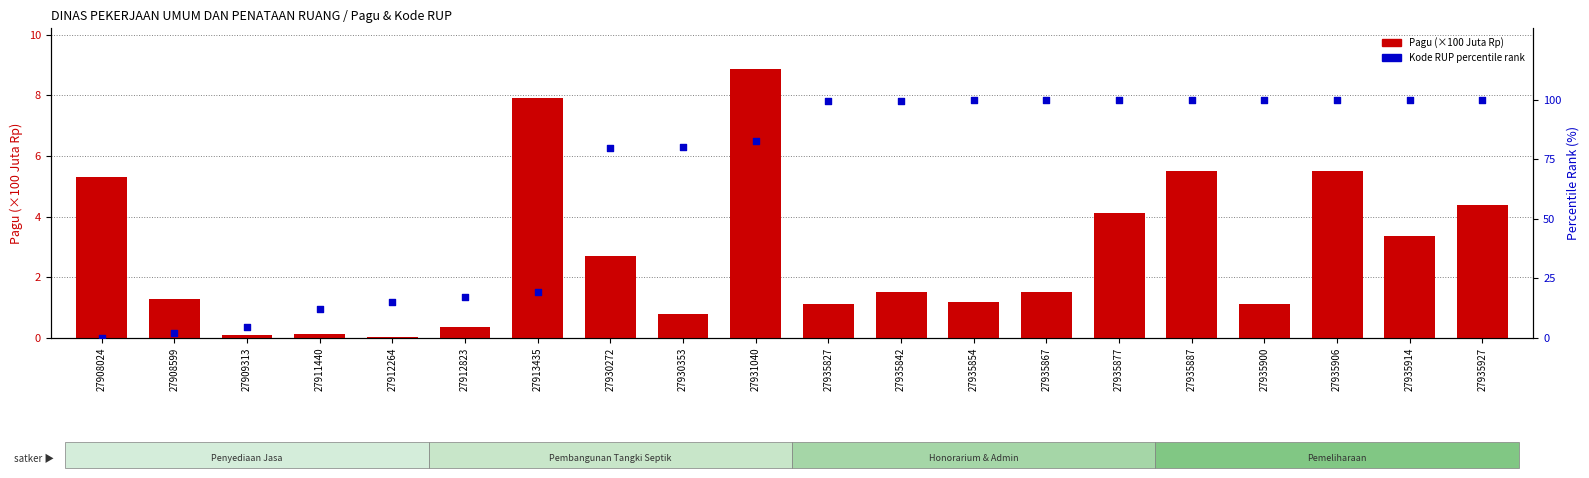

Which series has the widest spread of Y values?

Kode RUP percentile rank